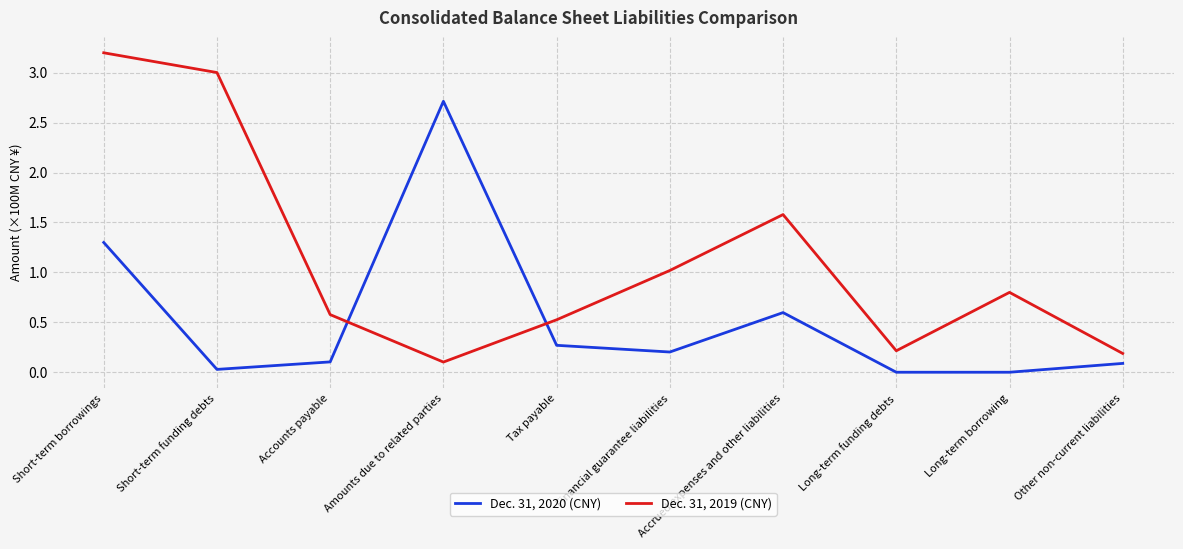

List the series in order of their overall mean, highest first.

Dec. 31, 2019 (CNY), Dec. 31, 2020 (CNY)